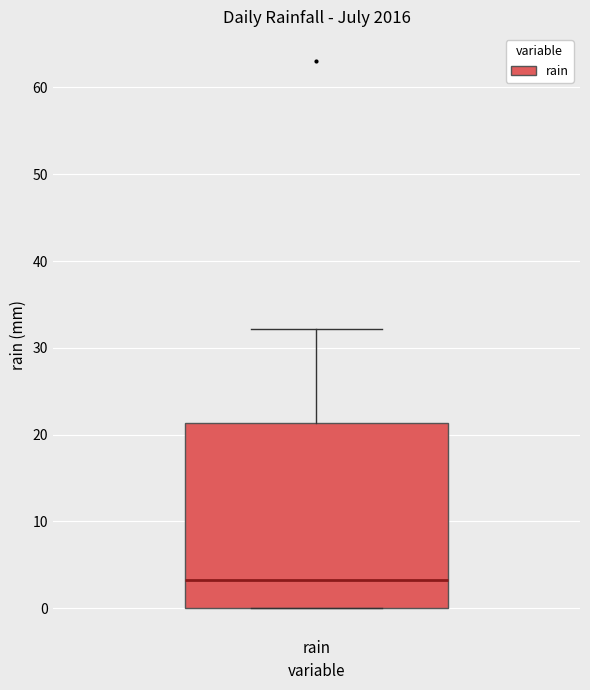

Transcribe this box plot: give where the median line is, the range the box spans, and where the two whiskers end, as read against the y-axis. The values are not printed on the chart, so give them approximately, as read against the axis.

median 3, box 0 to 21, whiskers 0 to 32